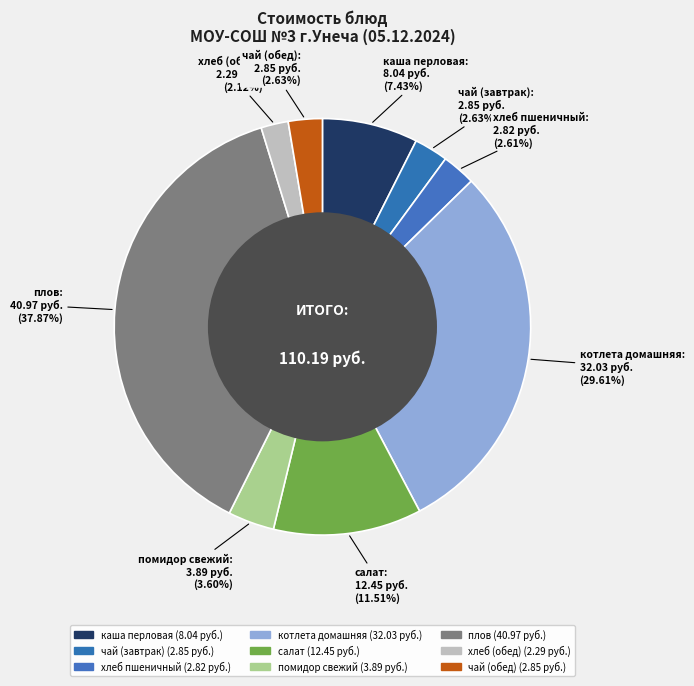

How many slices are in this pie chart?

9